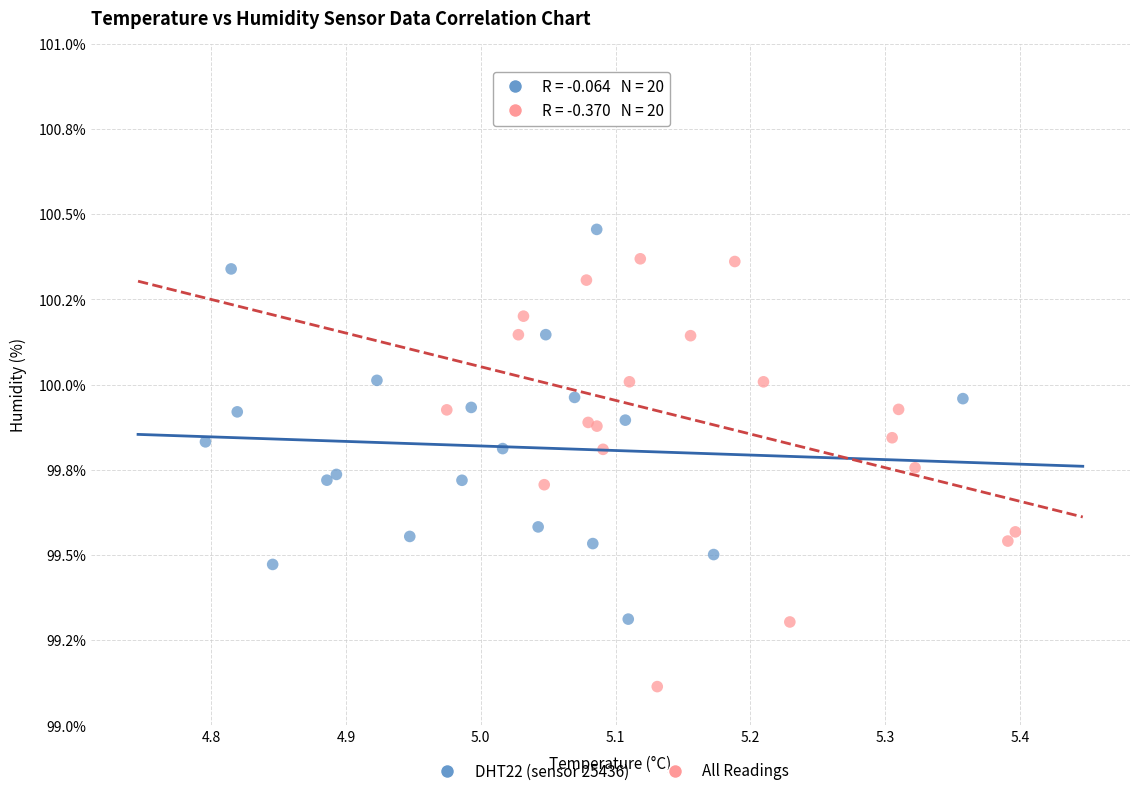

Which series has the widest spread of Y values?

All Readings